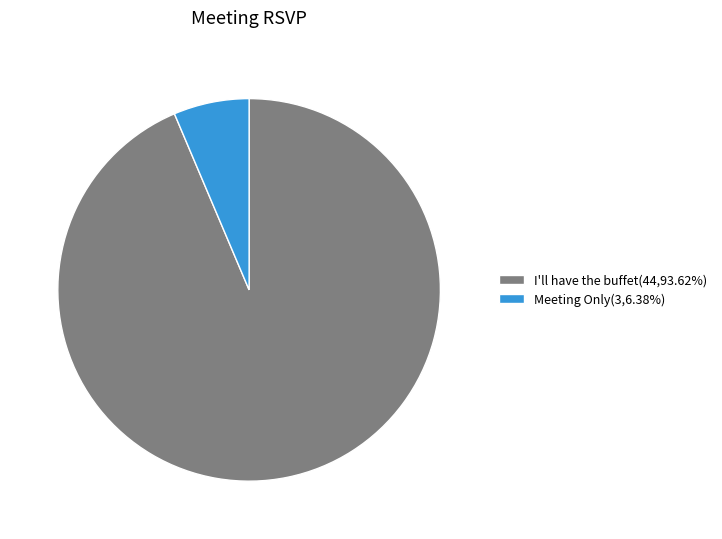

Do I'll have the buffet(44,93.62%) and Meeting Only(3,6.38%) together represent more than half of the pie?

Yes